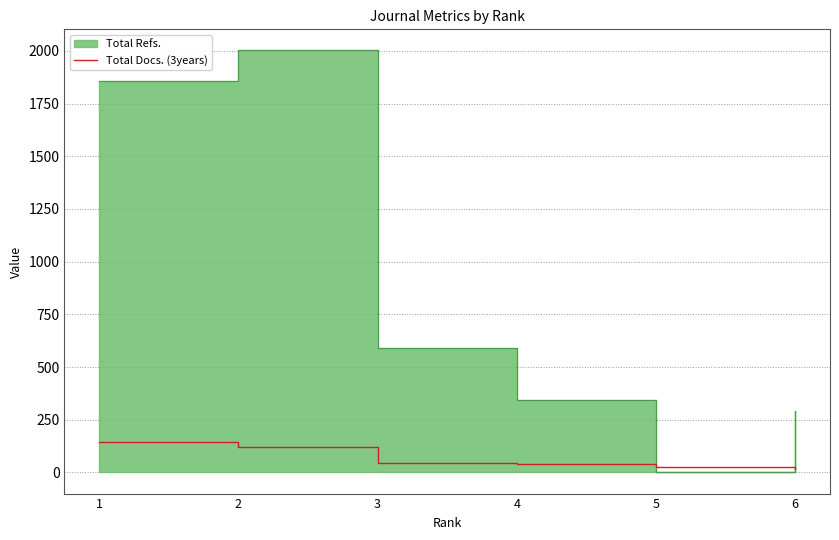

True or false: the data shows 68 at 4.

False